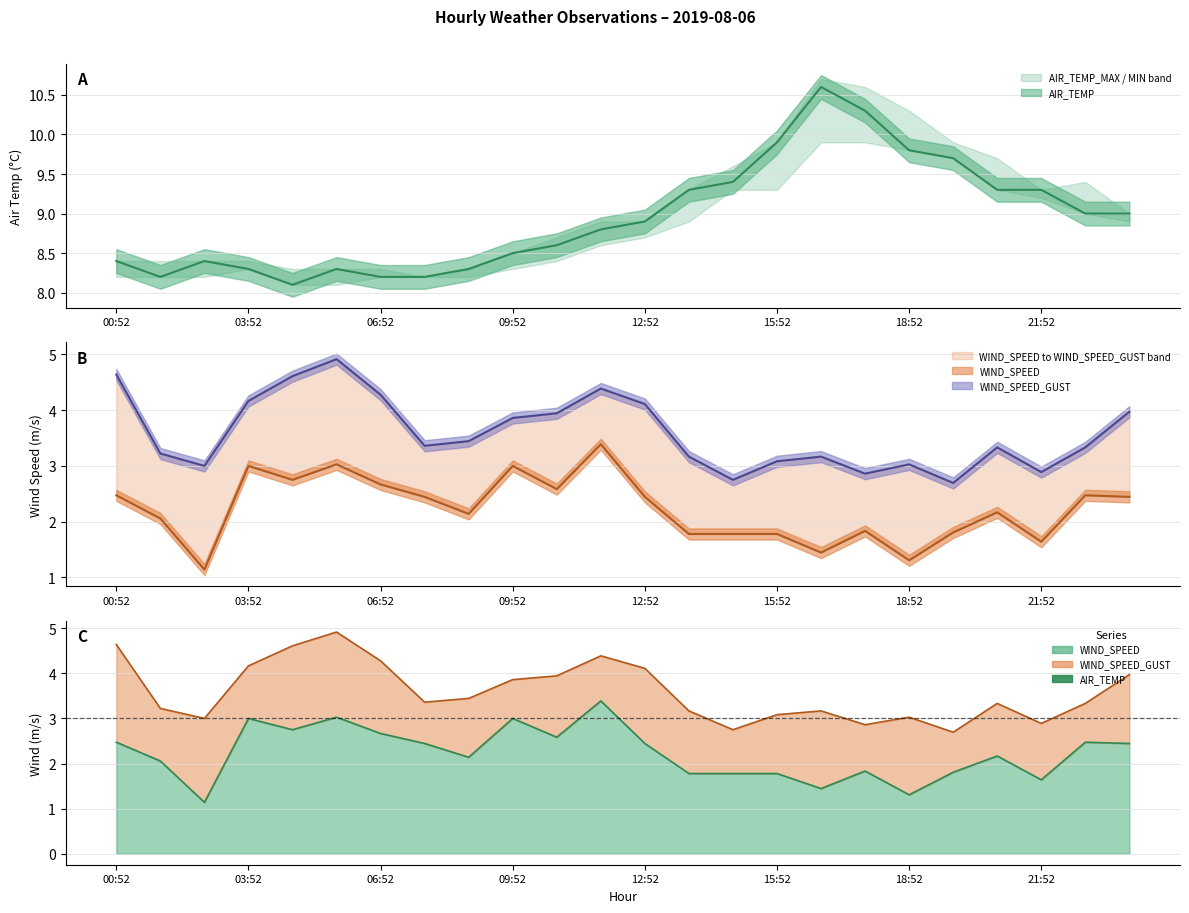

At which label does WIND_SPEED_GUST first exceed 3?

00:52